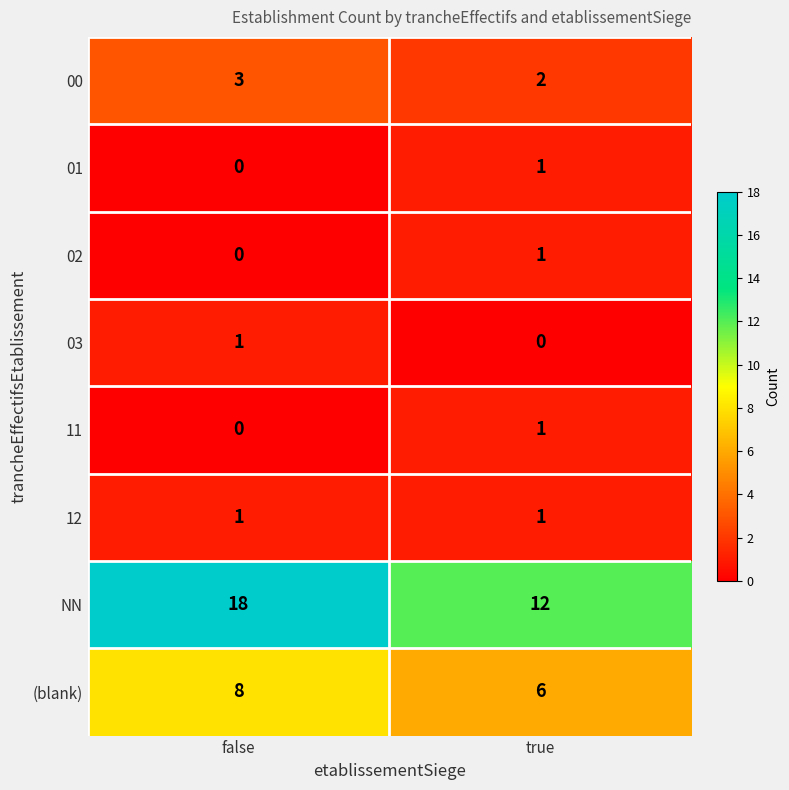

What is the total value across all series at false?

31